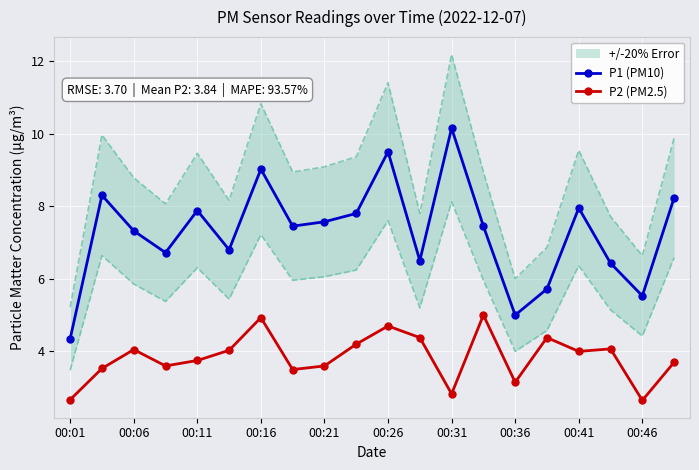

Is the value of P1 (PM10) at 00:41 greater than the value of P2 (PM2.5) at 00:21?

Yes